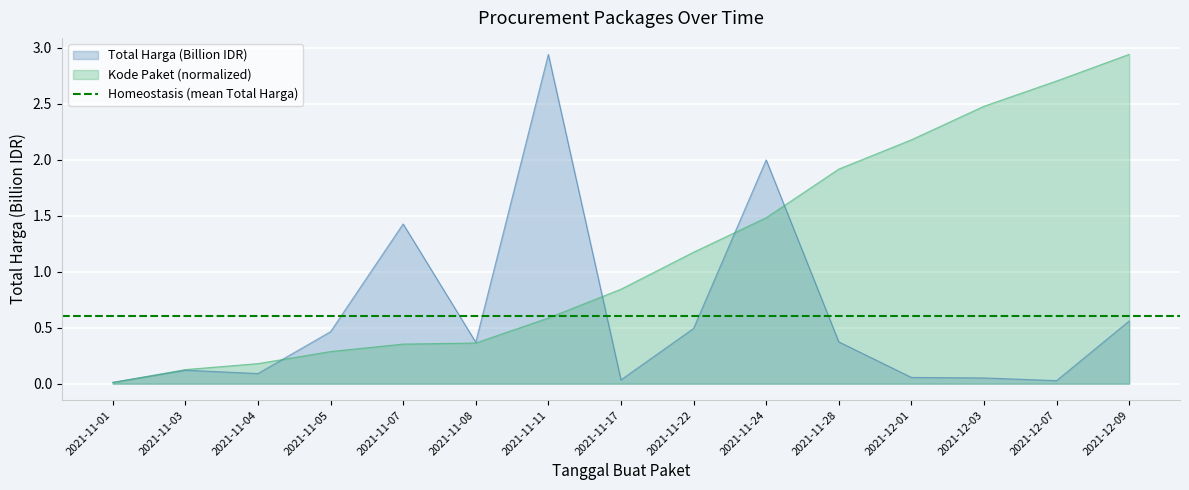

At which label does Total Harga (Billion IDR) reach its peak?

2021-11-11